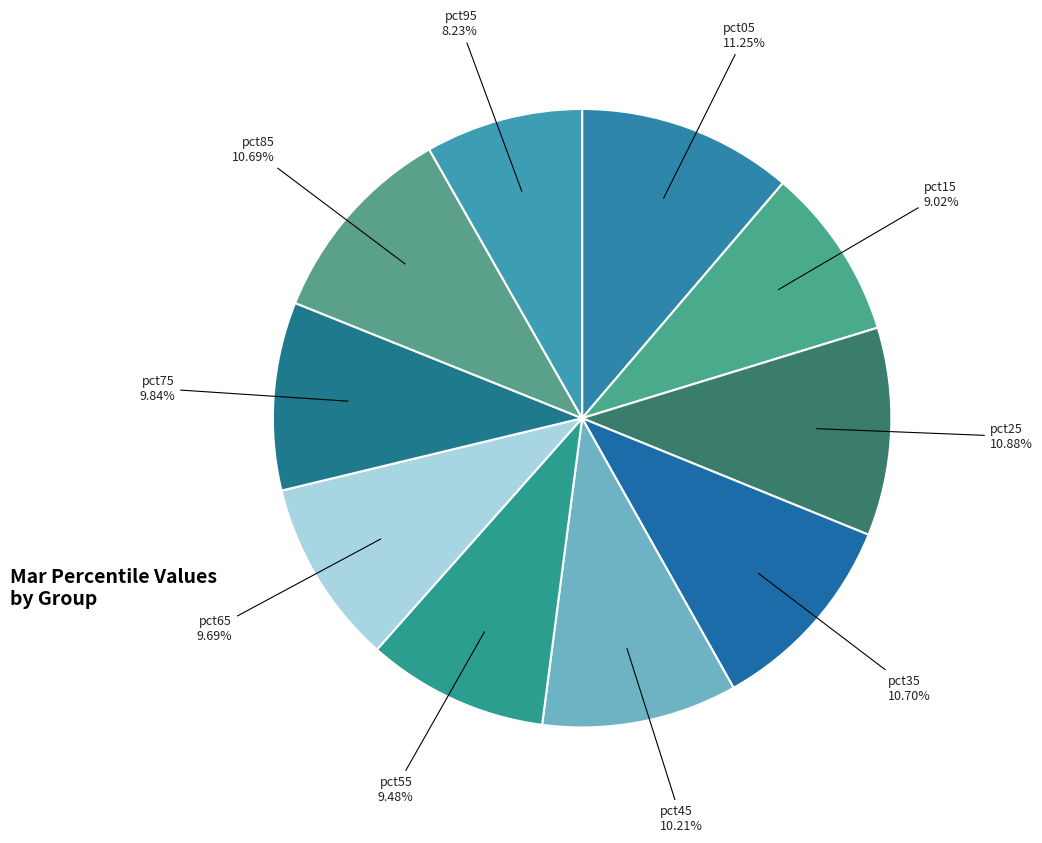

How many slices are in this pie chart?

10